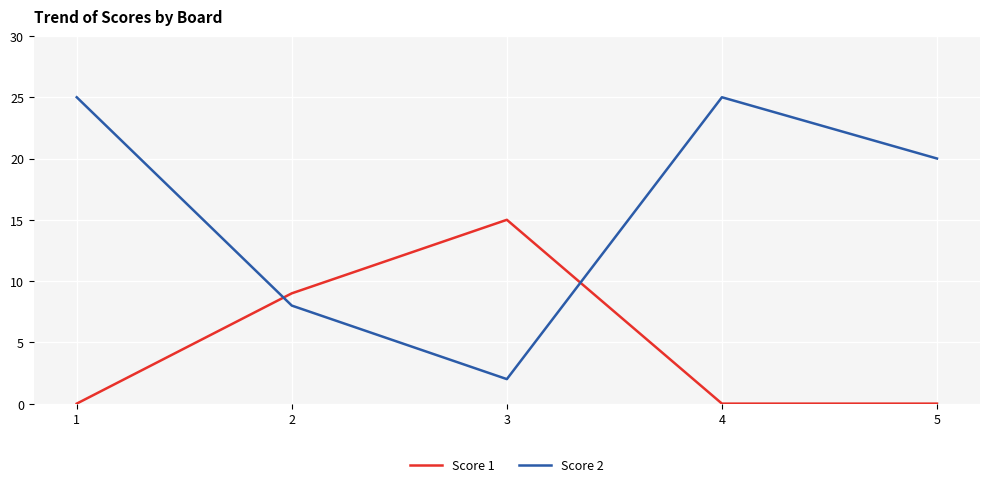

Which series has the largest total across all categories?

Score 2